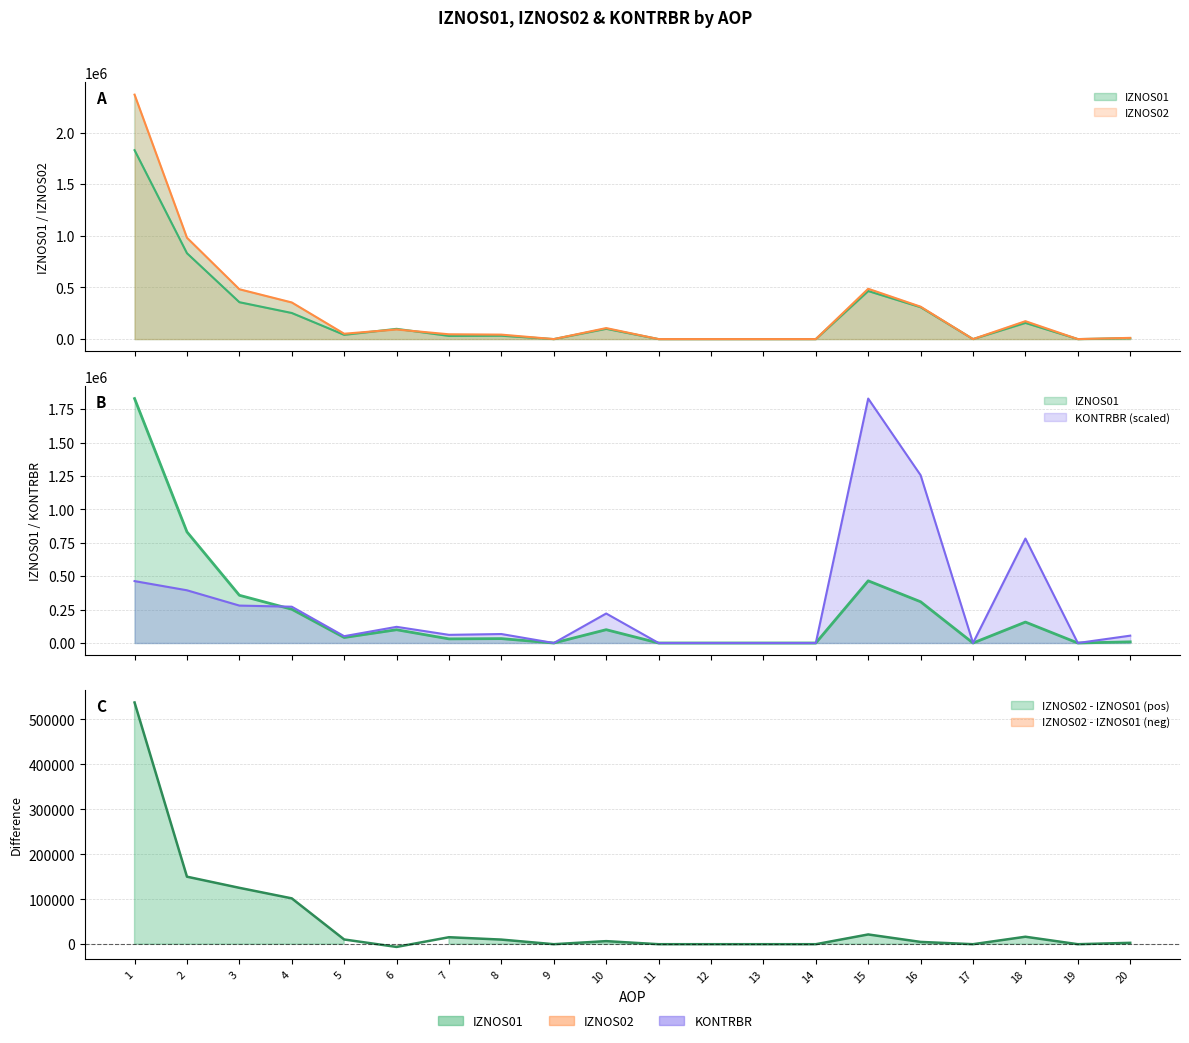

Reading left to right, what are all the values shown in this chart?

IZNOS01: 1829163.6	831378.2	357218.5	252686.2	41275.1	99290.9	30830.9	32870.8	0.0	99735.3	0.0	0.0	0.0	0.0	465378.0	308681.2	0.0	156696.8	0.0	8781.6
IZNOS02: 2366873.9	981552.4	482624.4	354654.7	51790.2	93239.9	46376.2	43119.2	0.0	106555.9	0.0	0.0	0.0	0.0	487073.6	313776.3	0.0	173297.3	0.0	11854.4
KONTRBR: 463294.7	394541.1	280070.2	271640.1	51128.9	121040.3	61068.7	67266.1	0.0	220847.7	0.0	0.0	0.0	0.0	1829163.6	1255737.0	0.0	781633.2	0.0	55046.2